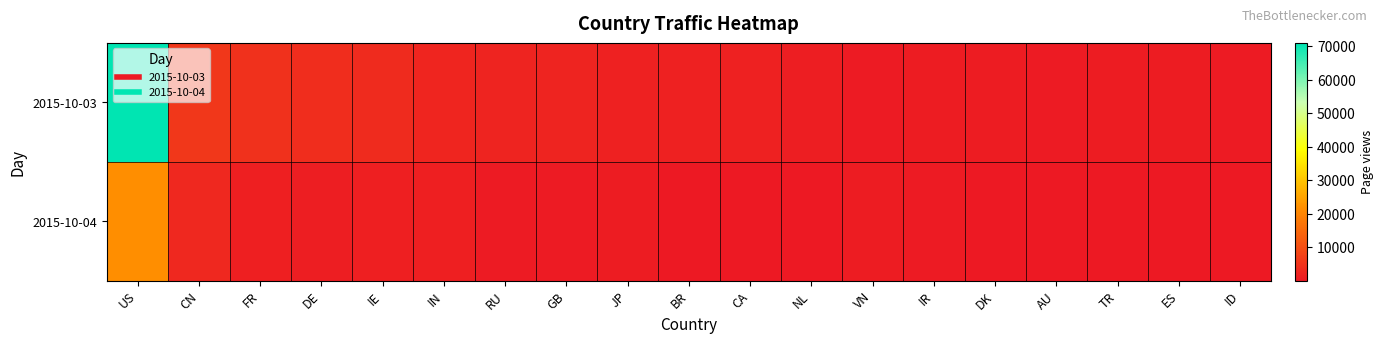

Reading left to right, extract all data points from this chart.

2015-10-03: US=70999	CN=5733	FR=4719	DE=3827	IE=3612	IN=2579	RU=2323	GB=2177	JP=1651	BR=1698	CA=1607	NL=1135	VN=574	IR=796	DK=839	AU=689	TR=723	ES=743	ID=620
2015-10-04: US=21920	CN=2924	FR=1527	DE=1204	IE=1363	IN=1442	RU=467	GB=490	JP=844	BR=226	CA=195	NL=247	VN=755	IR=523	DK=296	AU=421	TR=189	ES=155	ID=249